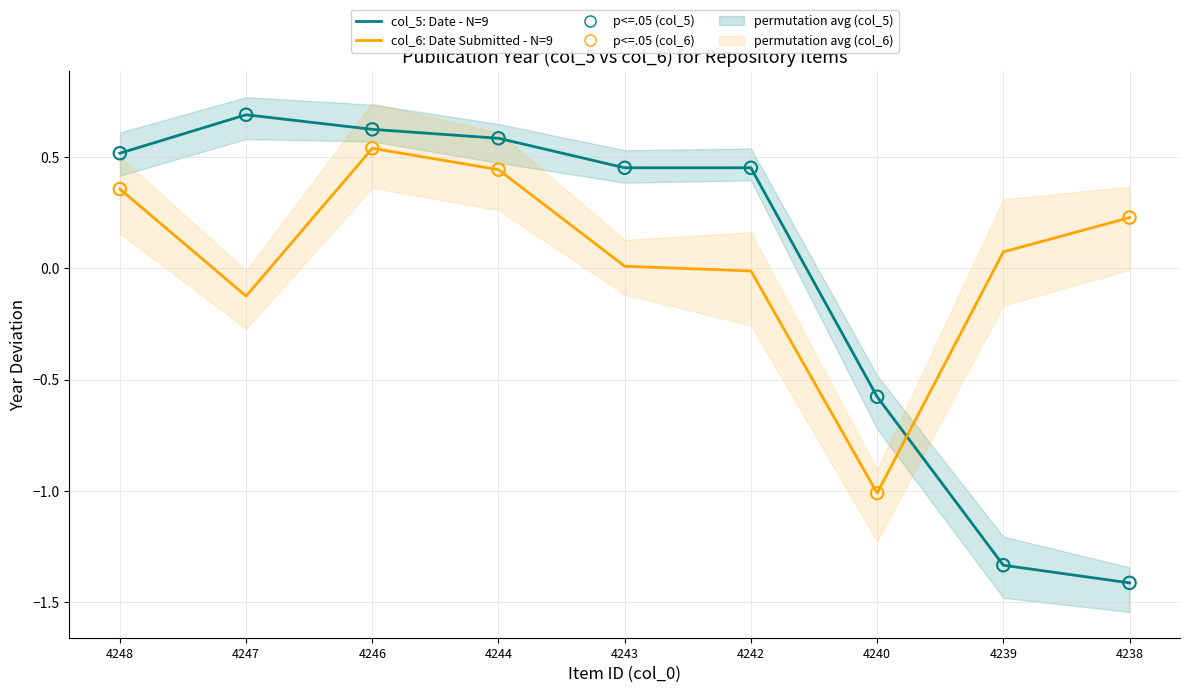

What is the total value across all series at 4240?

-1.6